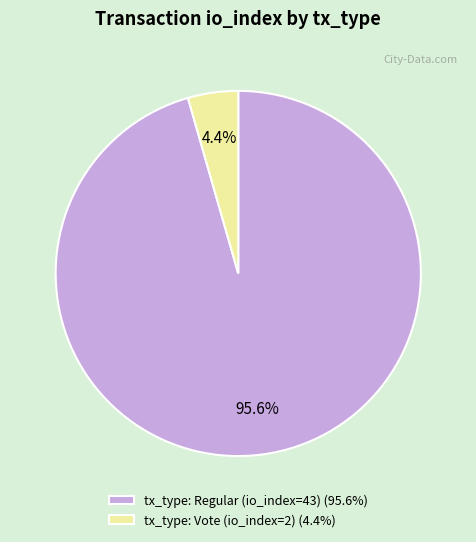

How many slices are in this pie chart?

2